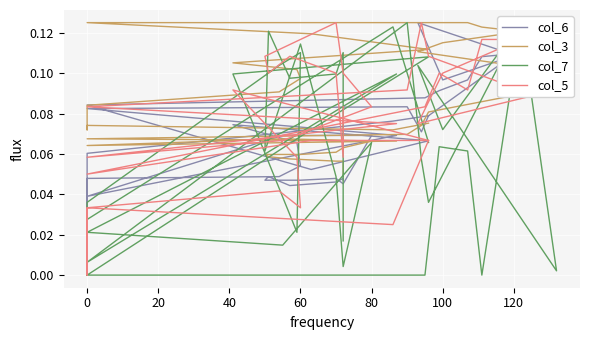

True or false: col_7 and col_6 cross at least once.

True